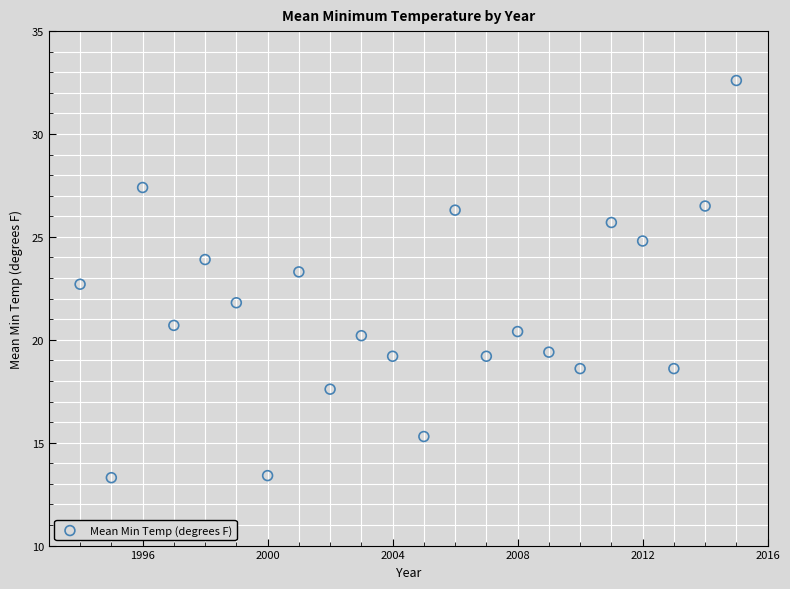

What is the range of X values (max minus min)?

21.0